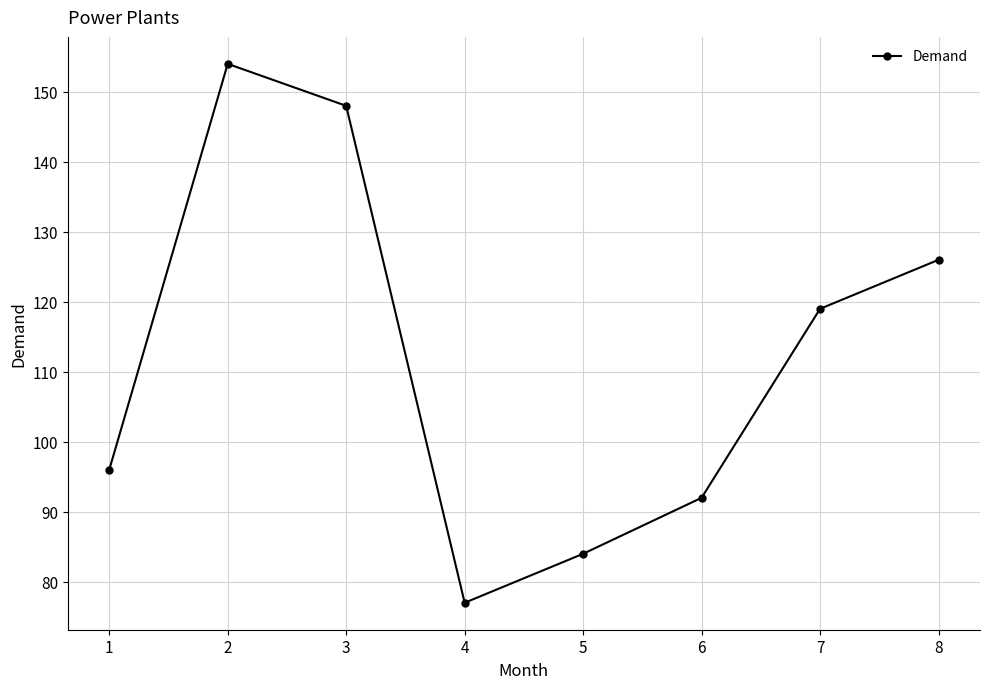

Reading left to right, what are all the values shown in this chart?

96	154	148	77	84	92	119	126